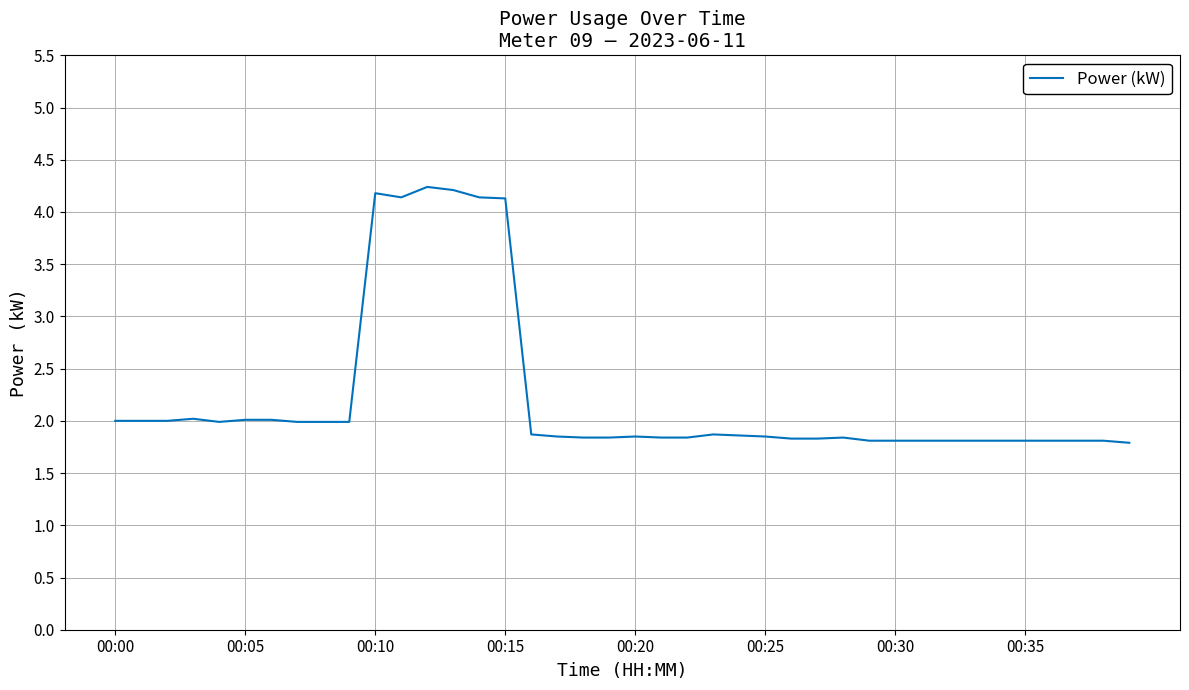

What is the minimum value shown in the chart?

1.8